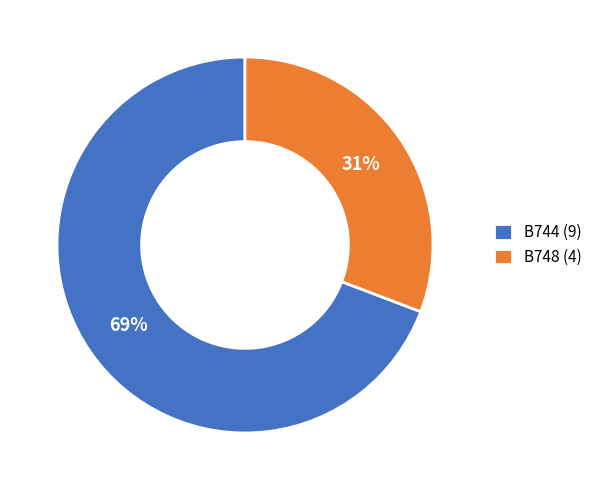

What percentage is the B744 slice, to the nearest percent?

69%